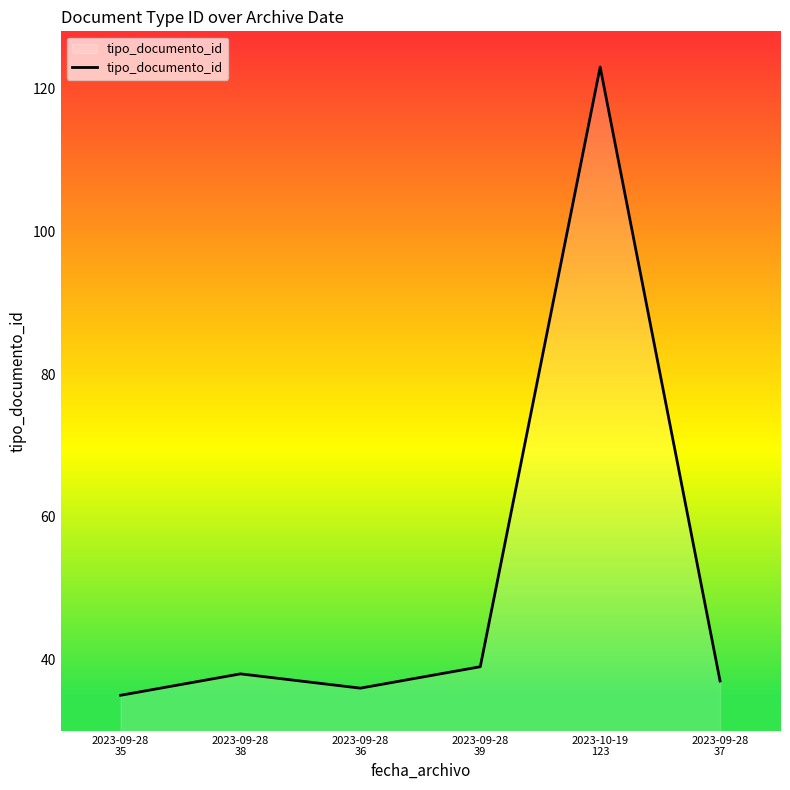

Reading right to left, transcribe all the data shown in this chart.

2023-09-28
37=37	2023-10-19
123=123	2023-09-28
39=39	2023-09-28
36=36	2023-09-28
38=38	2023-09-28
35=35